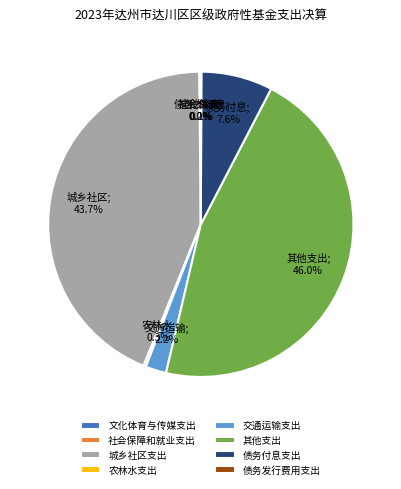

Which slice is the largest?

其他支出